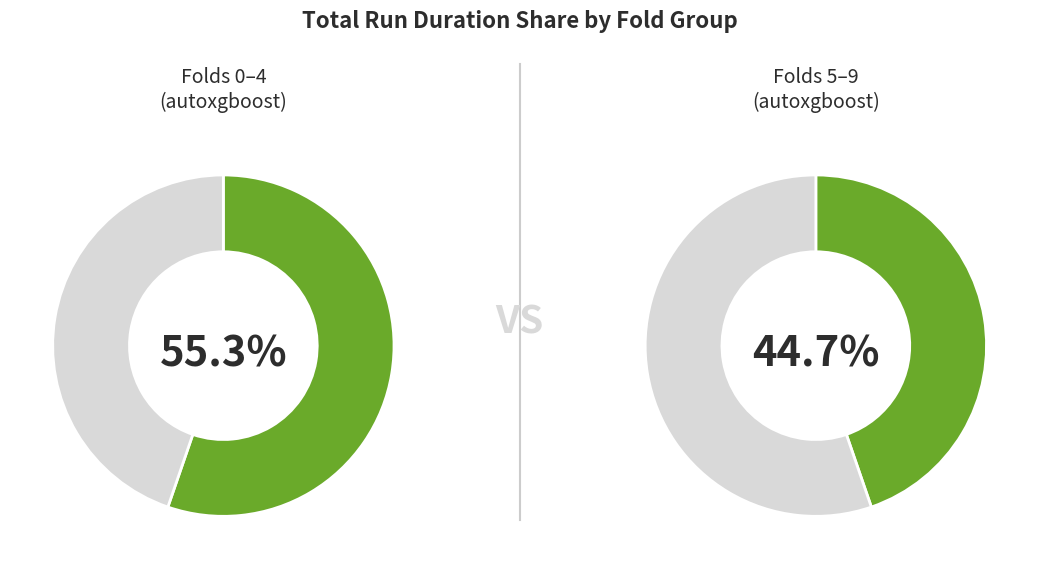

Is it true that 3 is 1% of the pie?

False